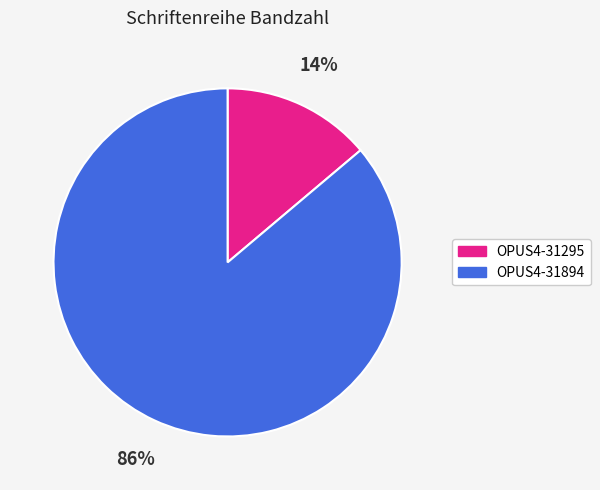

Between OPUS4-31894 and OPUS4-31295, which is larger?

OPUS4-31894